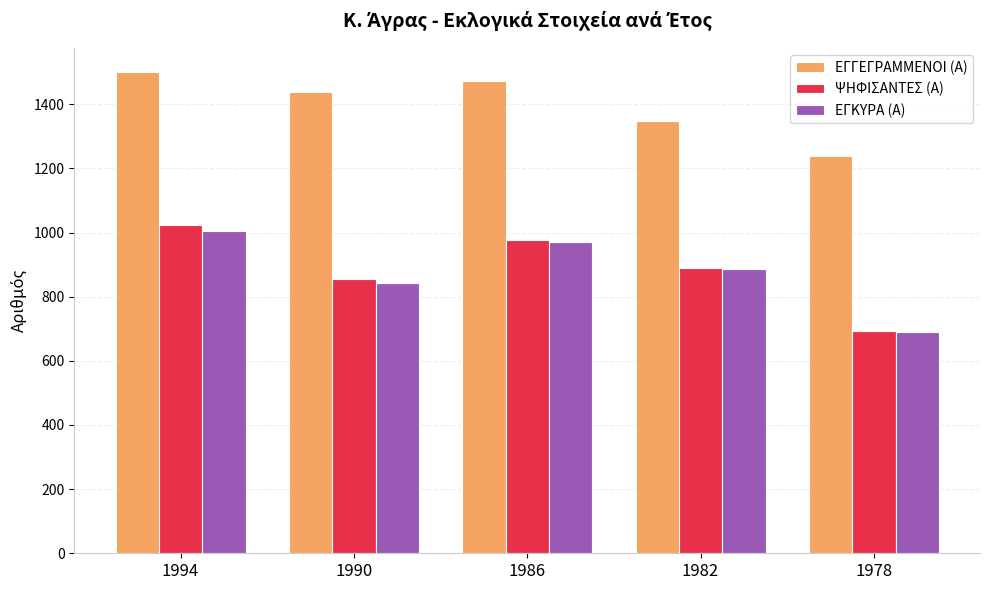

What is the sum of all ΕΓΚΥΡΑ (Α) values?

4395